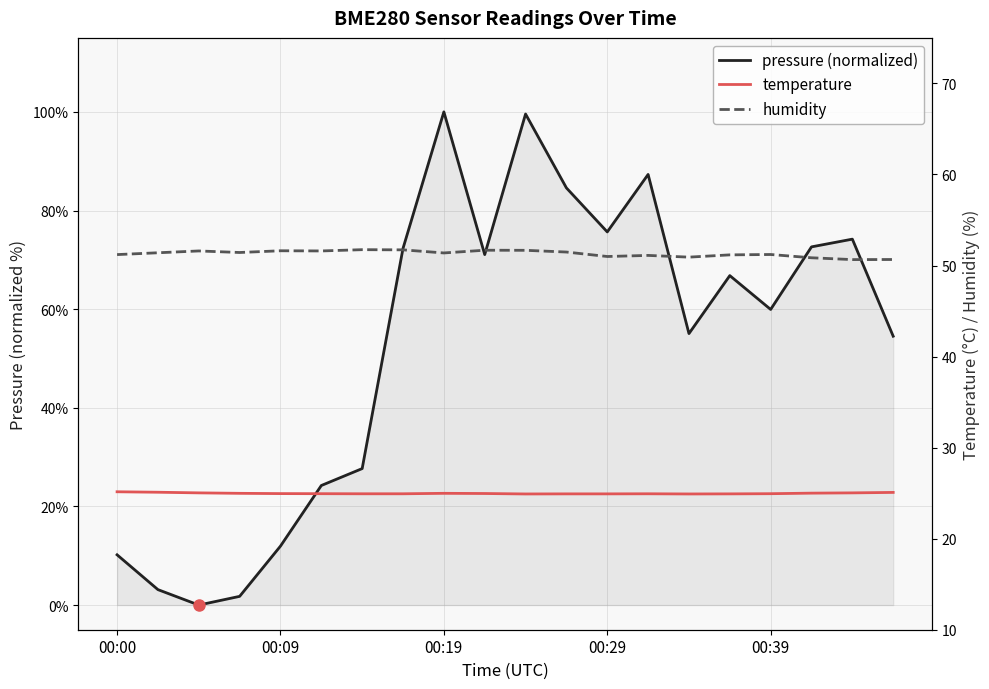

The value of pressure (normalized) at 9 is 71.1. True or false?

True